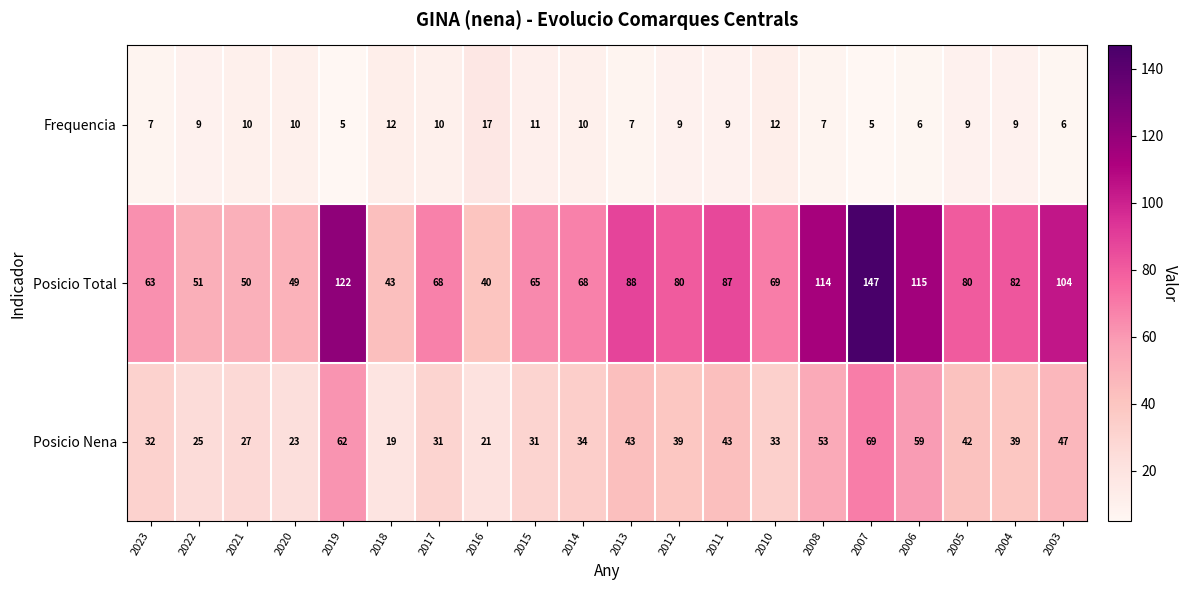

The Posicio Total series shows 33 at 2020. True or false?

False